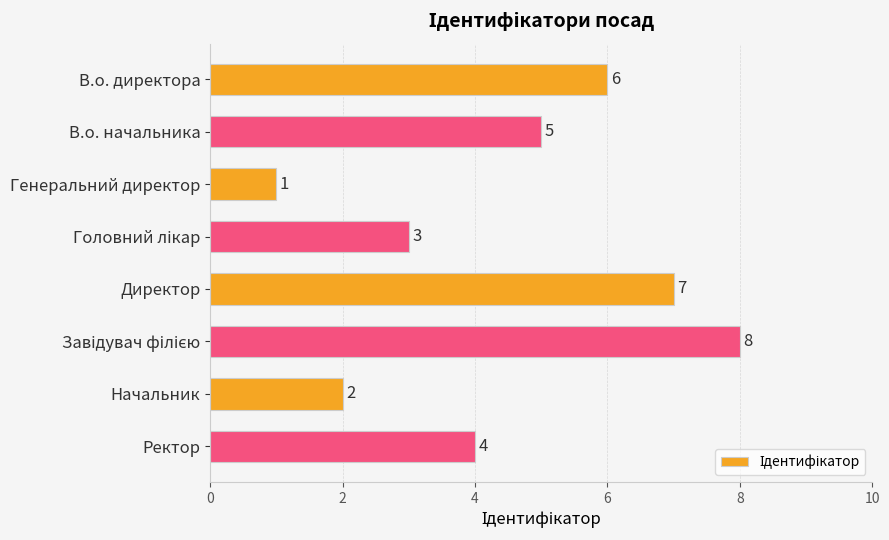

What is the difference between the maximum and minimum values?

7